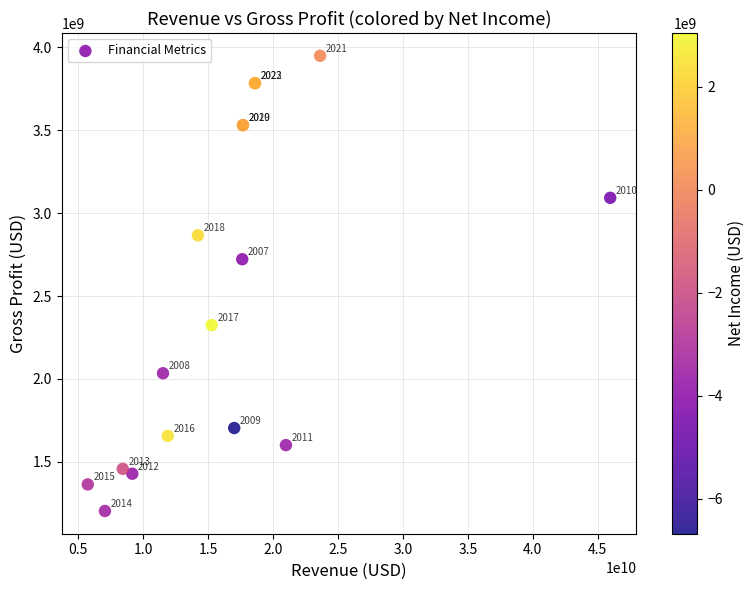

What Y value in the scatter plot is closest to 2576280500?

2721800000